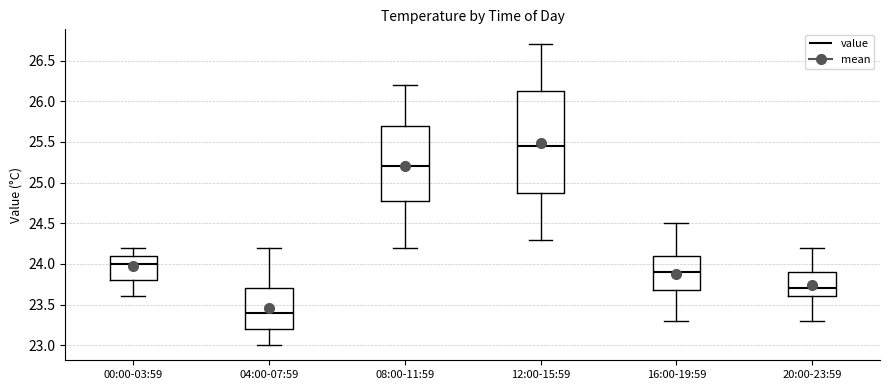

Which box's median line is the lowest?

04:00-07:59